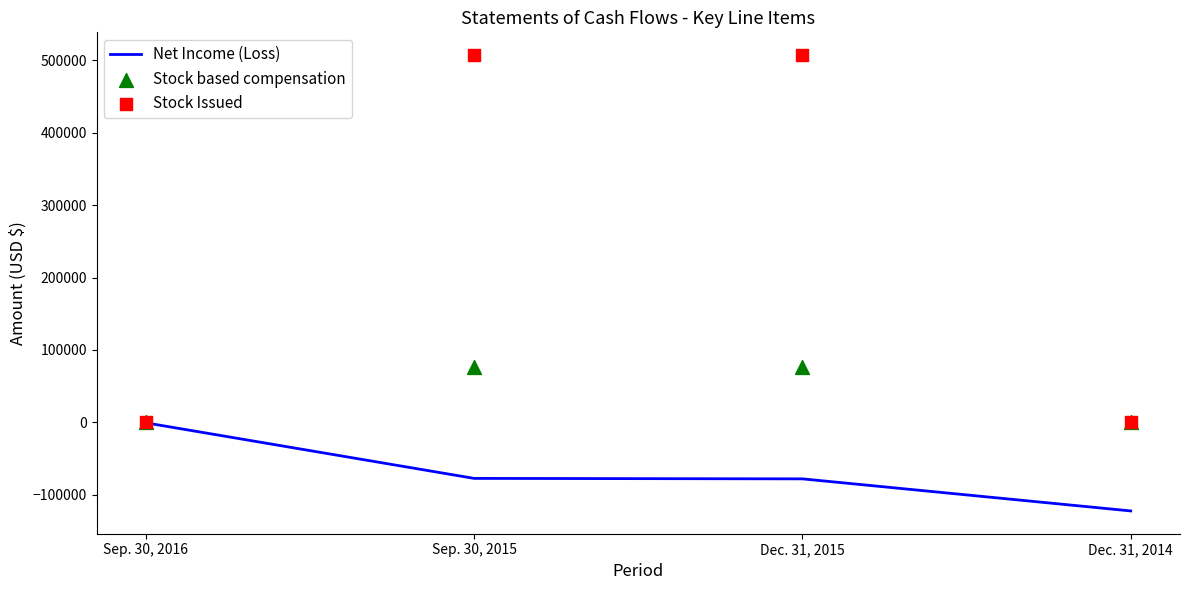

Which series has the largest total across all categories?

Stock Issued